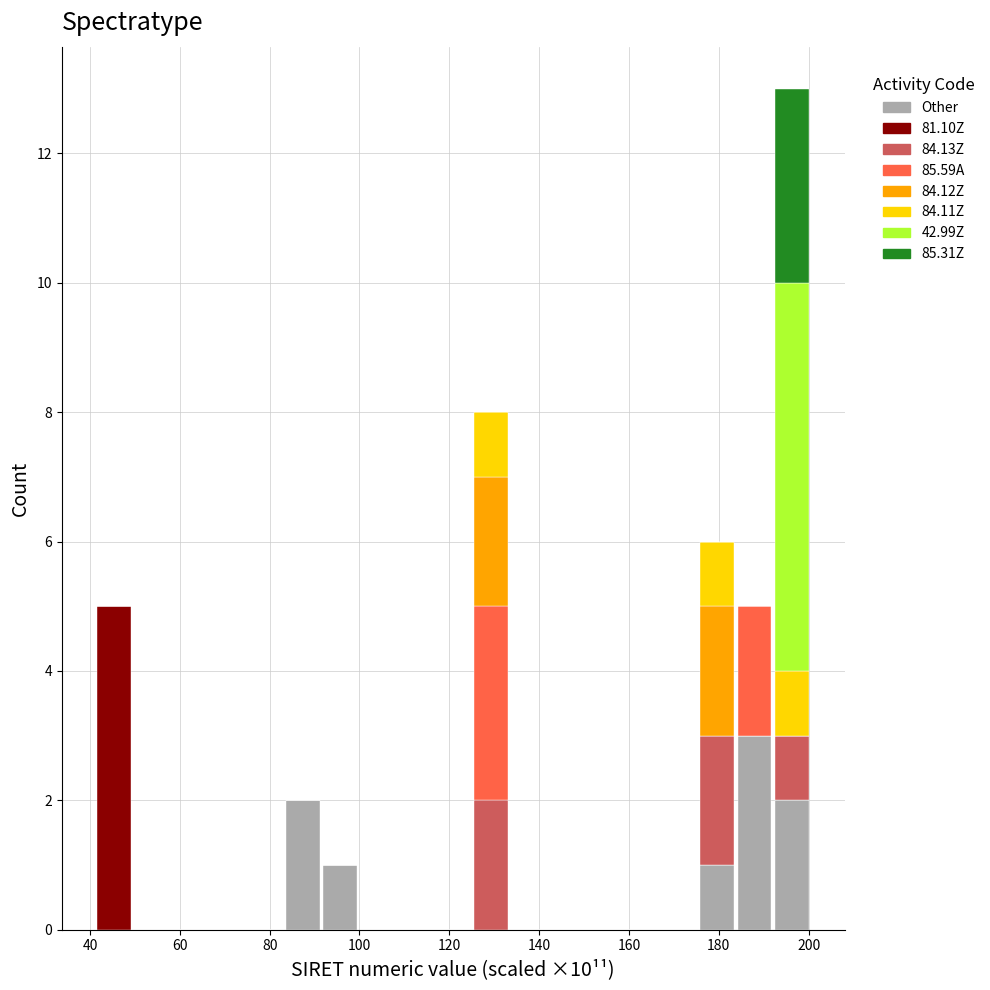

Which range on the x-axis has the tallest stacked bar (by total height)?

192 to 200